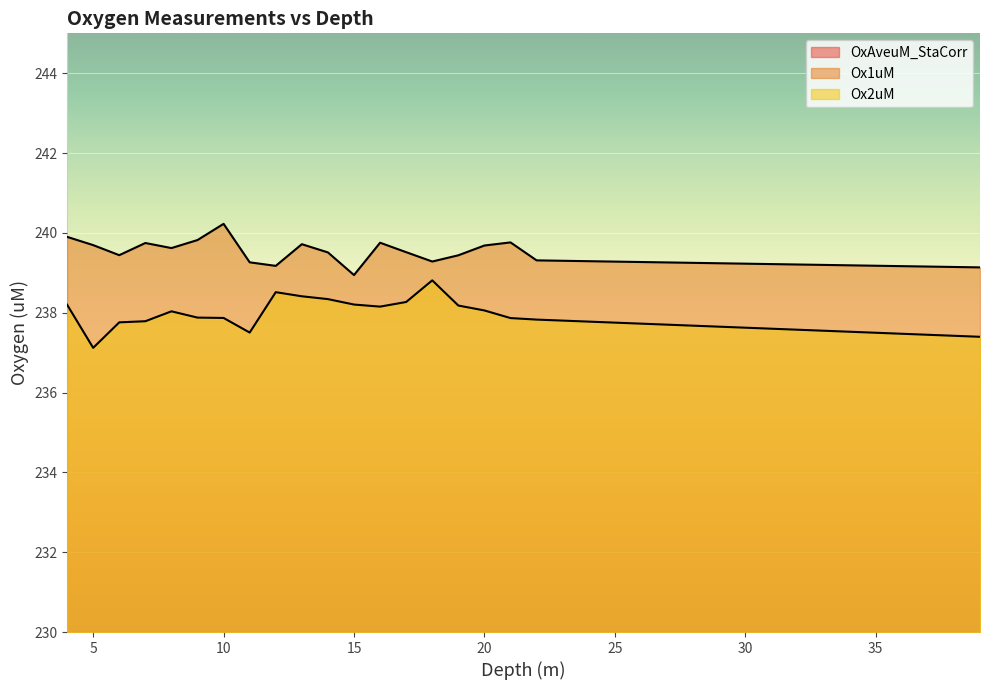

How many values in the Ox1uM series exceed 239?

19